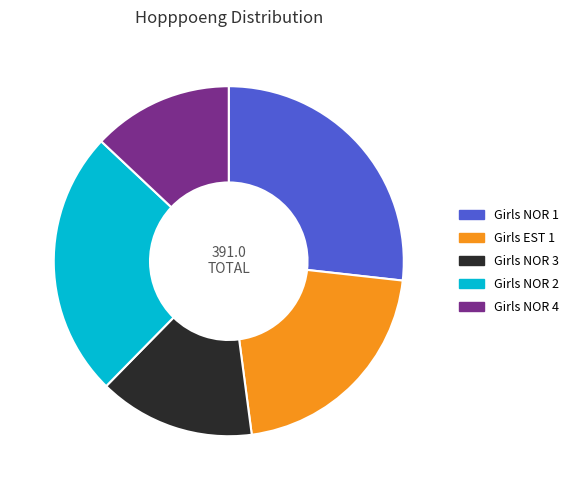

Rank the categories by value from highest to lowest.

Girls NOR 1, Girls NOR 2, Girls EST 1, Girls NOR 3, Girls NOR 4